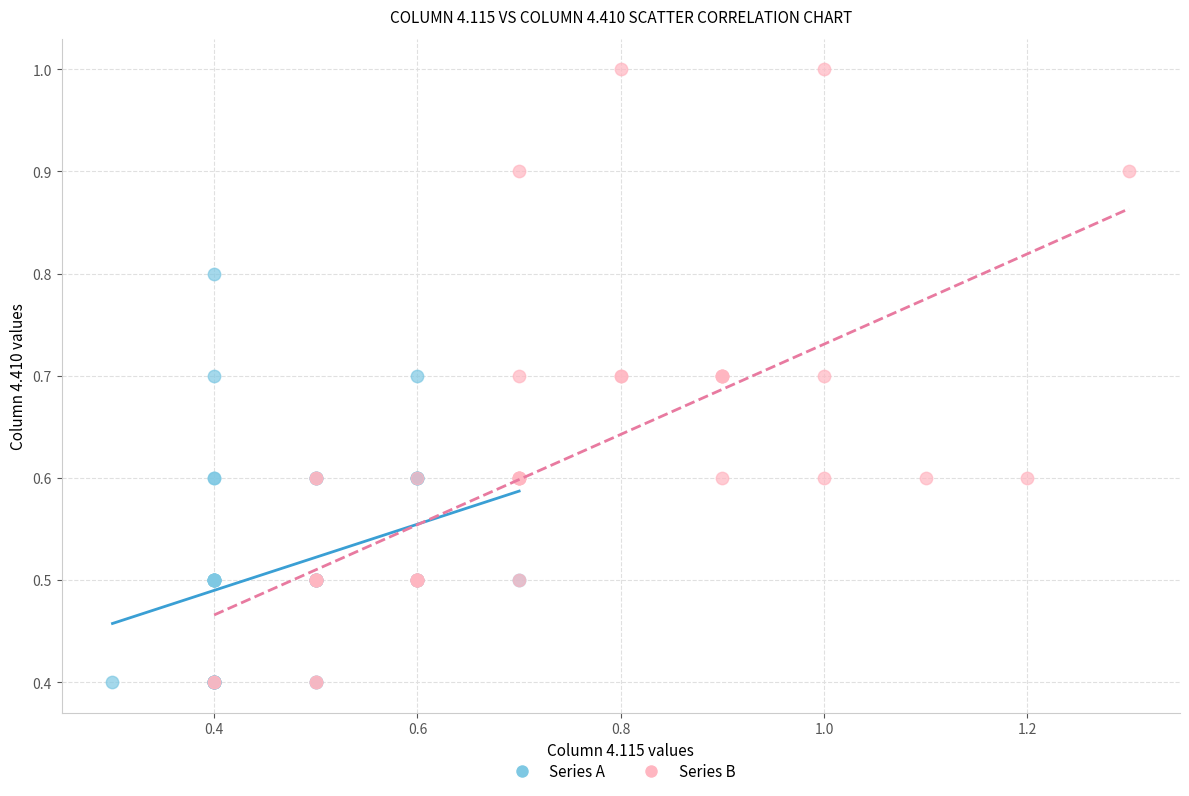

Which series contains the highest Y value?

Series B